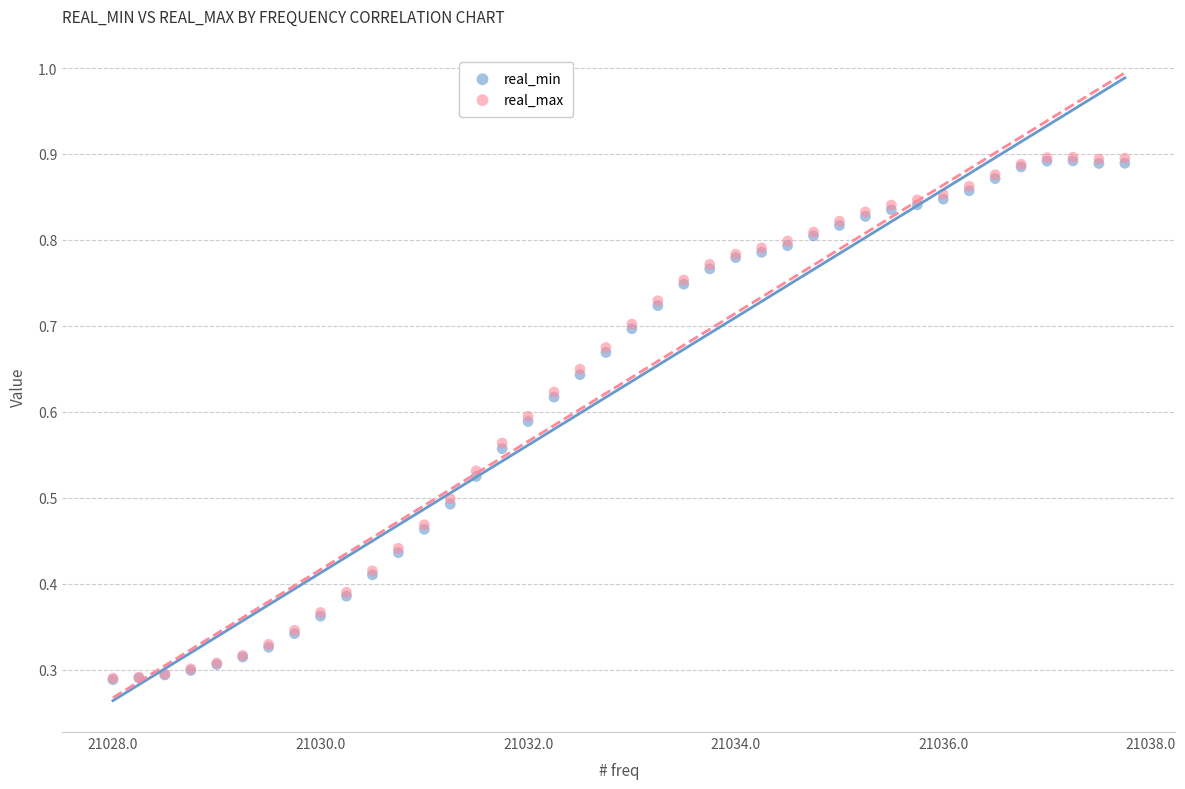

What are all the series names shown in the legend?

real_min, real_max